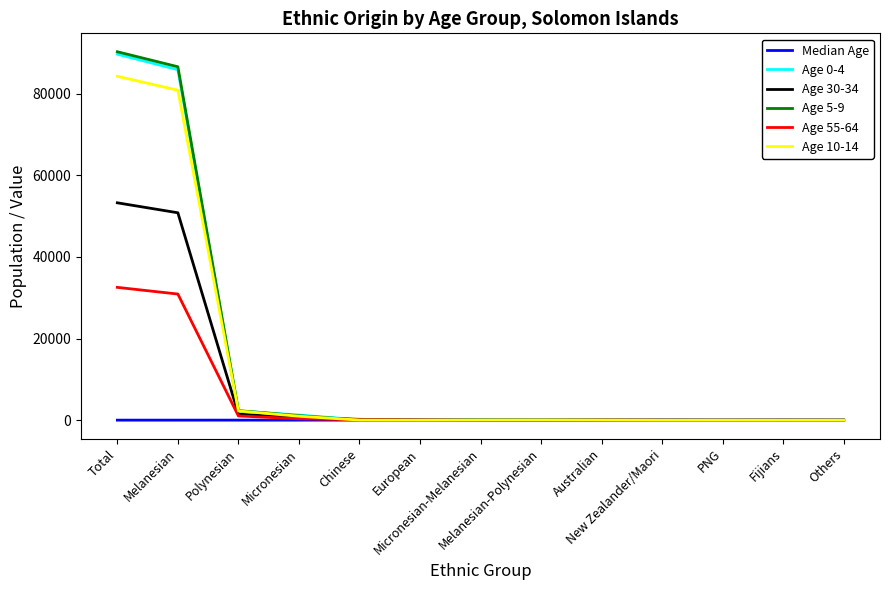

How many lines are shown in the chart?

6